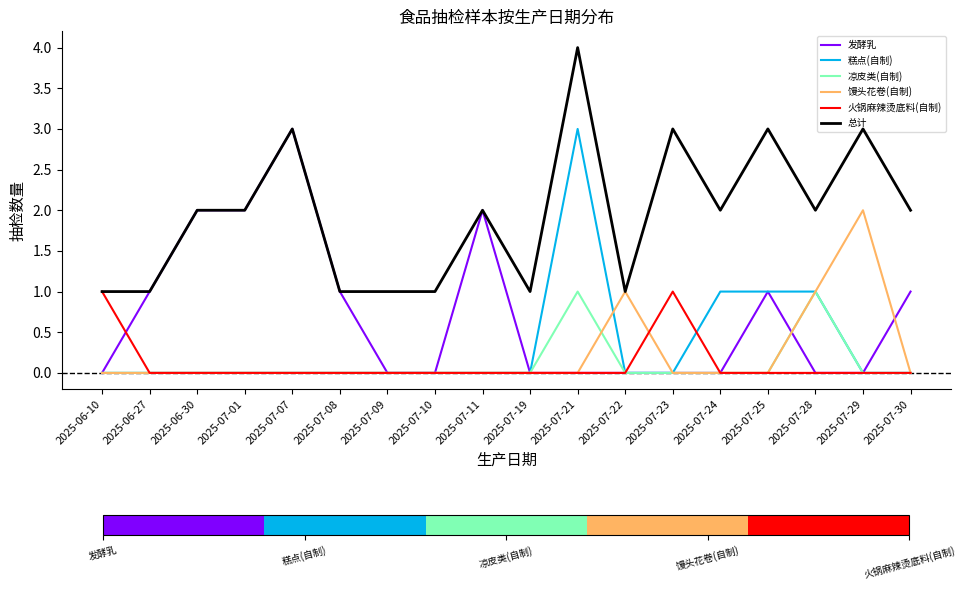

Reading left to right, what are all the values shown in this chart?

发酵乳: 2025-06-10=0	2025-06-27=1	2025-06-30=2	2025-07-01=2	2025-07-07=3	2025-07-08=1	2025-07-09=0	2025-07-10=0	2025-07-11=2	2025-07-19=0	2025-07-21=0	2025-07-22=0	2025-07-23=0	2025-07-24=0	2025-07-25=1	2025-07-28=0	2025-07-29=0	2025-07-30=1
糕点(自制): 2025-06-10=0	2025-06-27=0	2025-06-30=0	2025-07-01=0	2025-07-07=0	2025-07-08=0	2025-07-09=0	2025-07-10=0	2025-07-11=0	2025-07-19=0	2025-07-21=3	2025-07-22=0	2025-07-23=0	2025-07-24=1	2025-07-25=1	2025-07-28=1	2025-07-29=0	2025-07-30=0
凉皮类(自制): 2025-06-10=0	2025-06-27=0	2025-06-30=0	2025-07-01=0	2025-07-07=0	2025-07-08=0	2025-07-09=0	2025-07-10=0	2025-07-11=0	2025-07-19=0	2025-07-21=1	2025-07-22=0	2025-07-23=0	2025-07-24=0	2025-07-25=0	2025-07-28=1	2025-07-29=0	2025-07-30=0
馒头花卷(自制): 2025-06-10=0	2025-06-27=0	2025-06-30=0	2025-07-01=0	2025-07-07=0	2025-07-08=0	2025-07-09=0	2025-07-10=0	2025-07-11=0	2025-07-19=0	2025-07-21=0	2025-07-22=1	2025-07-23=0	2025-07-24=0	2025-07-25=0	2025-07-28=1	2025-07-29=2	2025-07-30=0
火锅麻辣烫底料(自制): 2025-06-10=1	2025-06-27=0	2025-06-30=0	2025-07-01=0	2025-07-07=0	2025-07-08=0	2025-07-09=0	2025-07-10=0	2025-07-11=0	2025-07-19=0	2025-07-21=0	2025-07-22=0	2025-07-23=1	2025-07-24=0	2025-07-25=0	2025-07-28=0	2025-07-29=0	2025-07-30=0
总计: 2025-06-10=1	2025-06-27=1	2025-06-30=2	2025-07-01=2	2025-07-07=3	2025-07-08=1	2025-07-09=1	2025-07-10=1	2025-07-11=2	2025-07-19=1	2025-07-21=4	2025-07-22=1	2025-07-23=3	2025-07-24=2	2025-07-25=3	2025-07-28=2	2025-07-29=3	2025-07-30=2